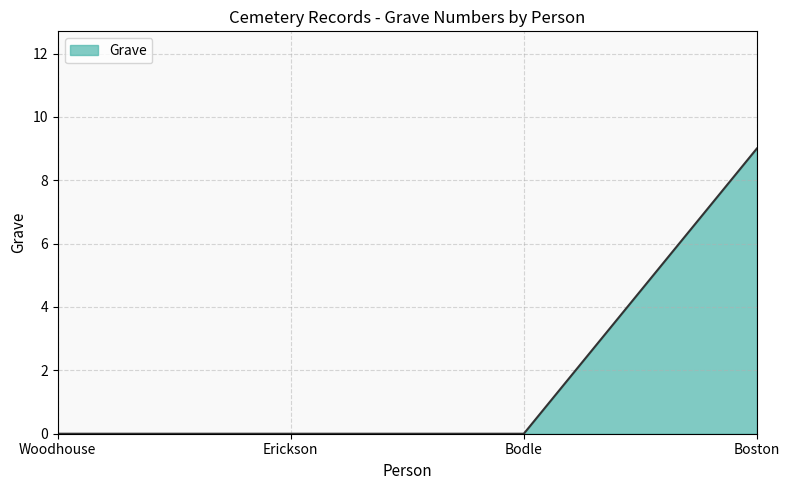

What position from the right is Bodle?

2